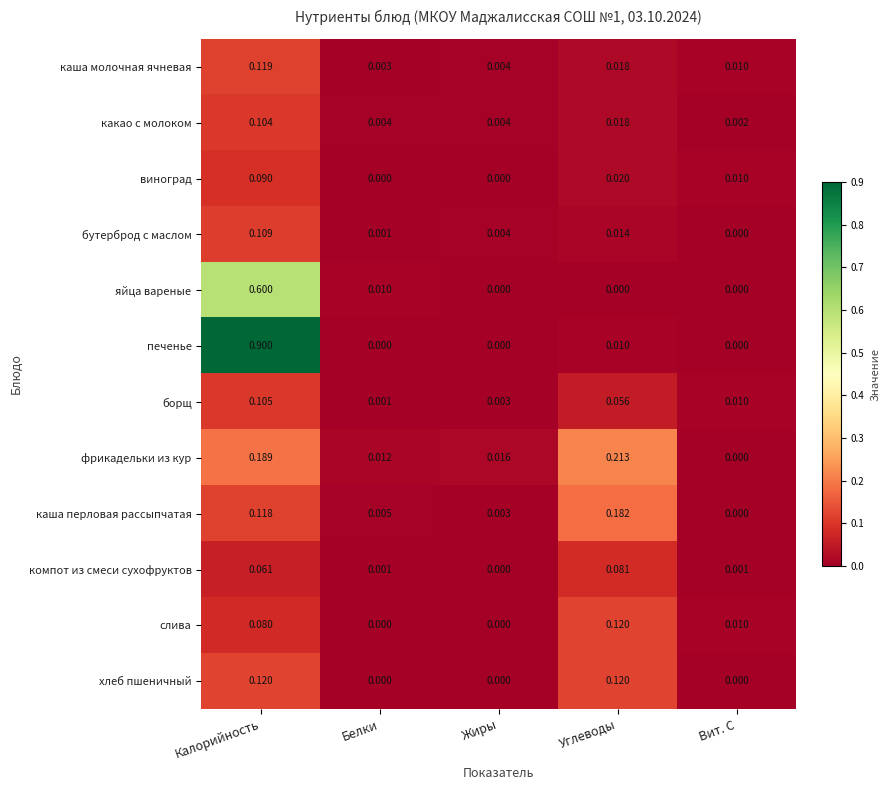

At how many categories does at least one series exceed 0?

5